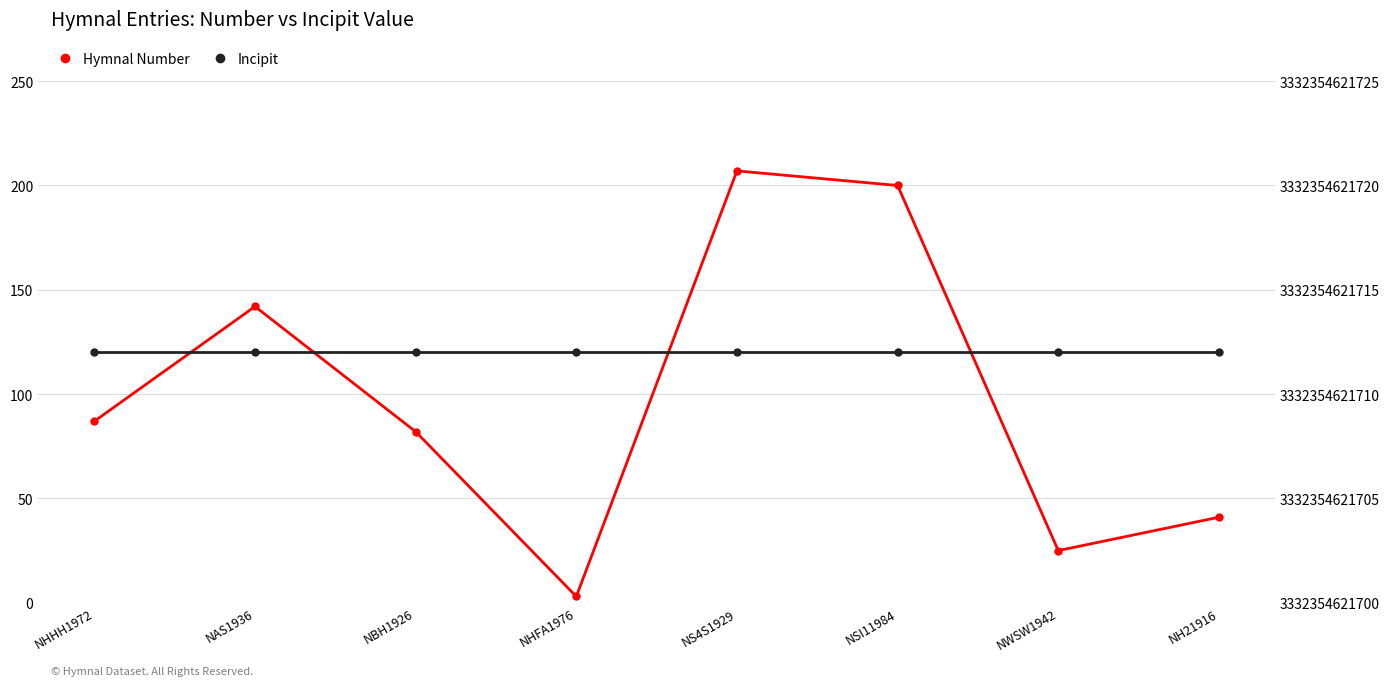

Reading right to left, transcribe all the data shown in this chart.

Hymnal Number: NH21916=41	NWSW1942=25	NSI11984=200	NS4S1929=207	NHFA1976=3	NBH1926=82	NAS1936=142	NHHH1972=87
Incipit: NH21916=3332354621712	NWSW1942=3332354621712	NSI11984=3332354621712	NS4S1929=3332354621712	NHFA1976=3332354621712	NBH1926=3332354621712	NAS1936=3332354621712	NHHH1972=3332354621712